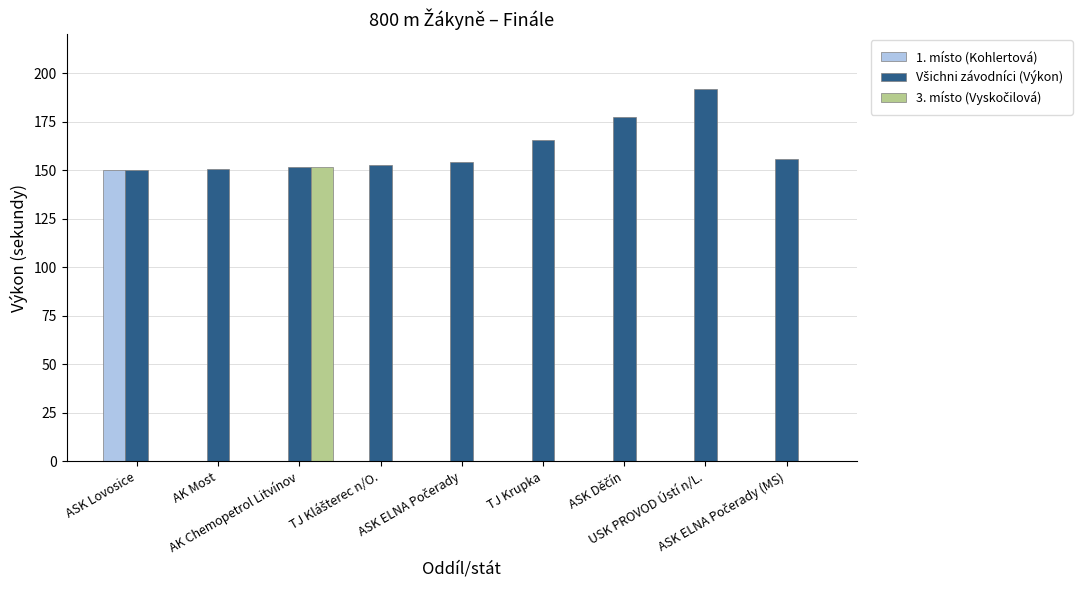

How many data points does each series have?

9